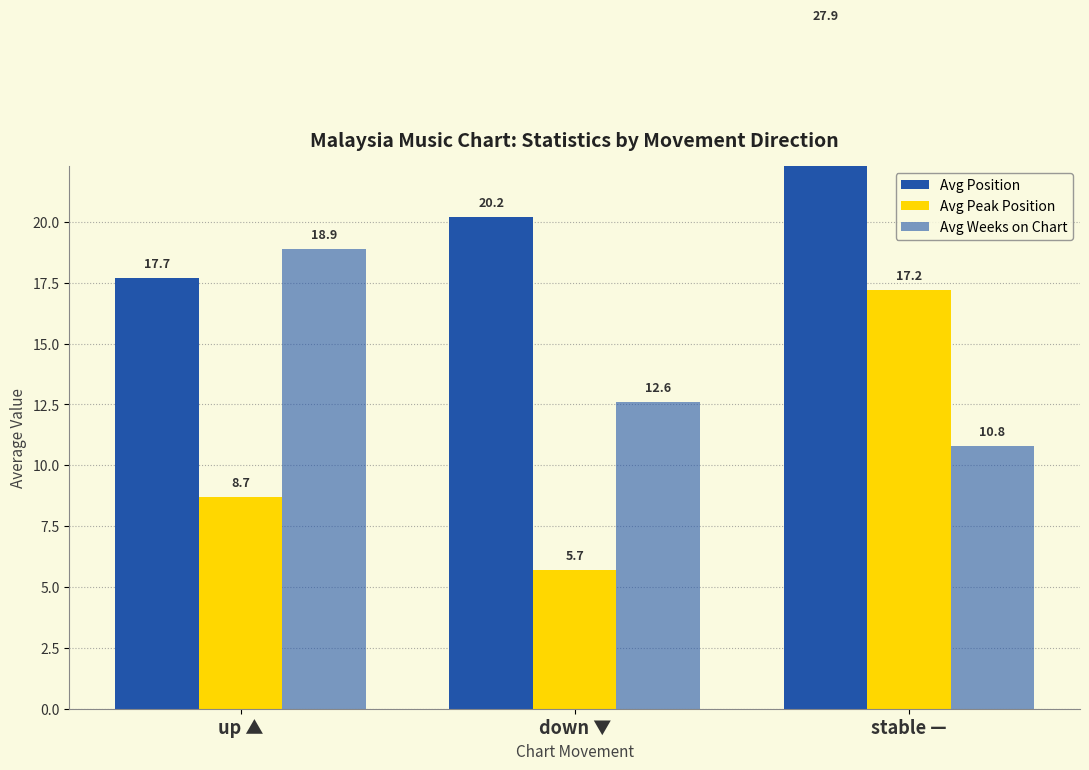

Is it true that Avg Weeks on Chart equals 18.9 at up ▲?

True